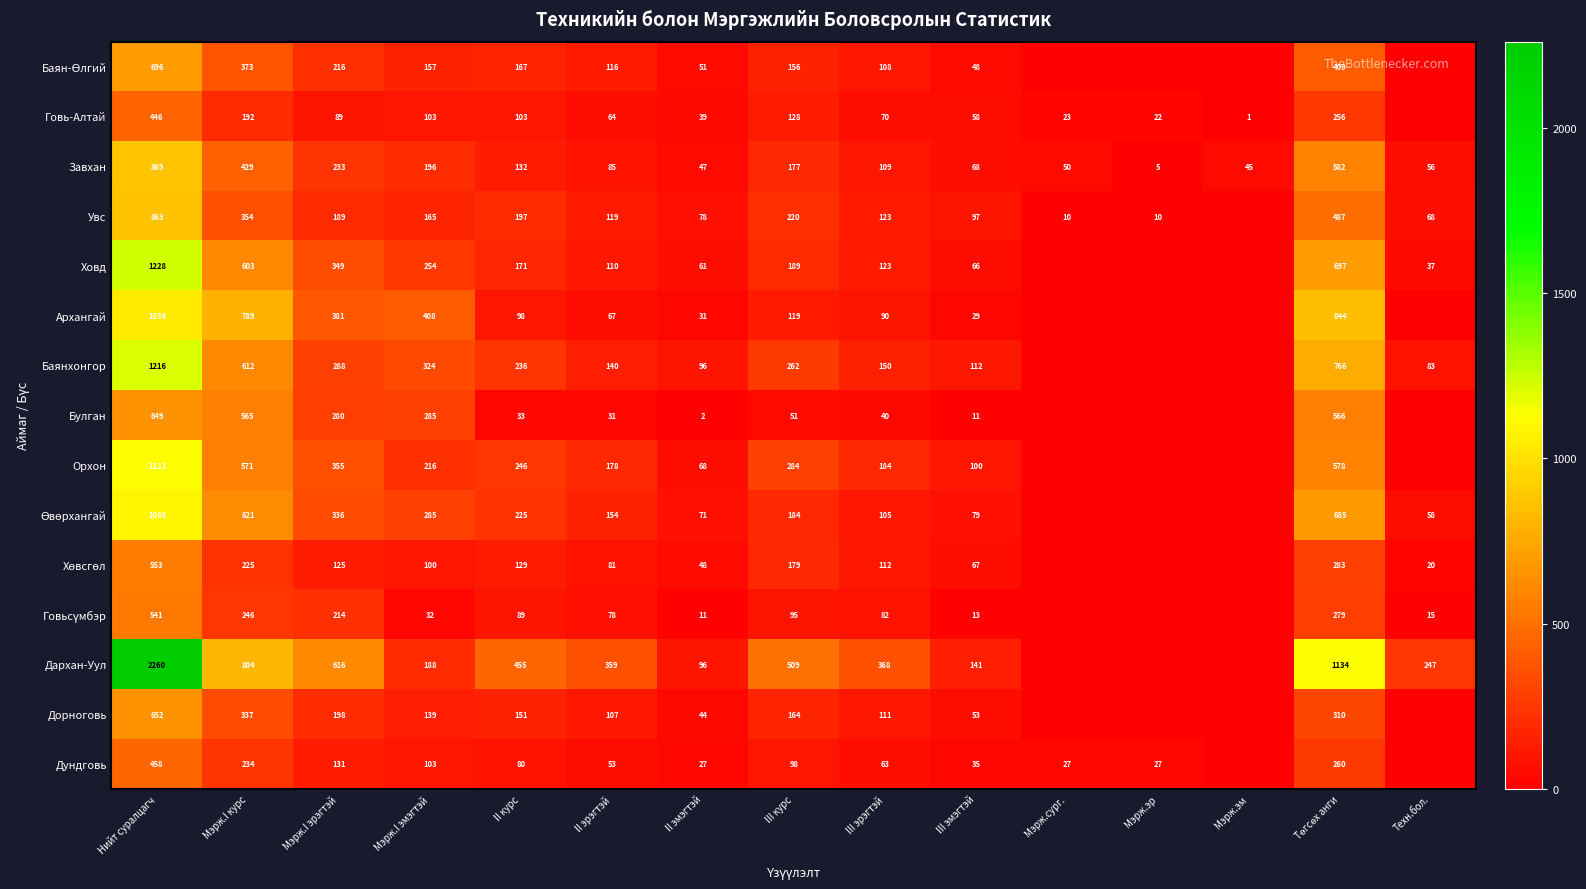

Which has a higher value, Мэрж.I эрэгтэй or Нийт суралцагч?

Нийт суралцагч